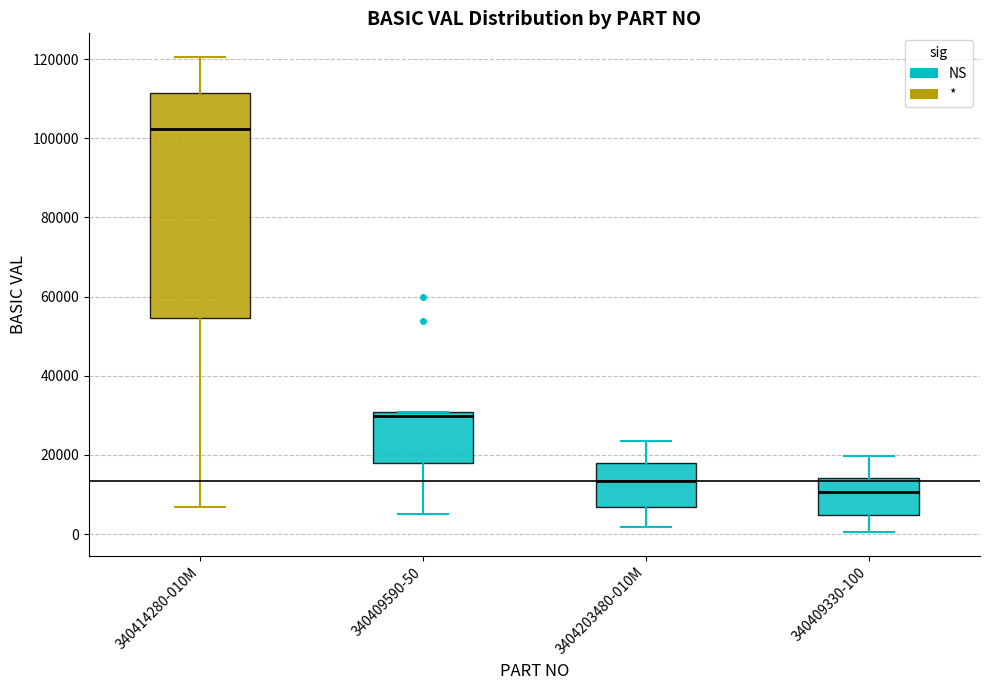

Where does the median line of the box for 3404203480-010M sit on the y-axis? The values are not printed on the chart, so give them approximately, as read against the axis.

14000